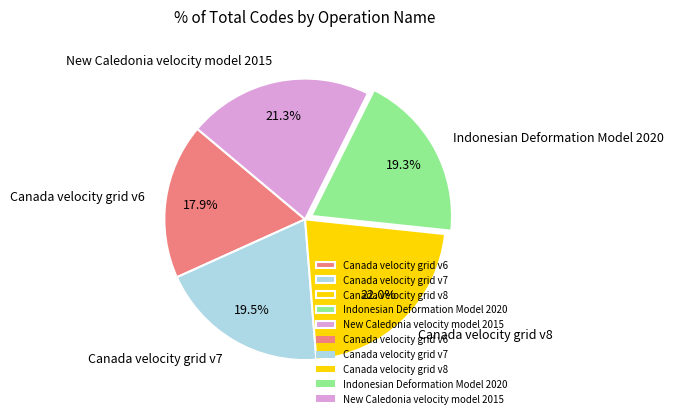

True or false: New Caledonia velocity model 2015 accounts for 21% of the total.

True